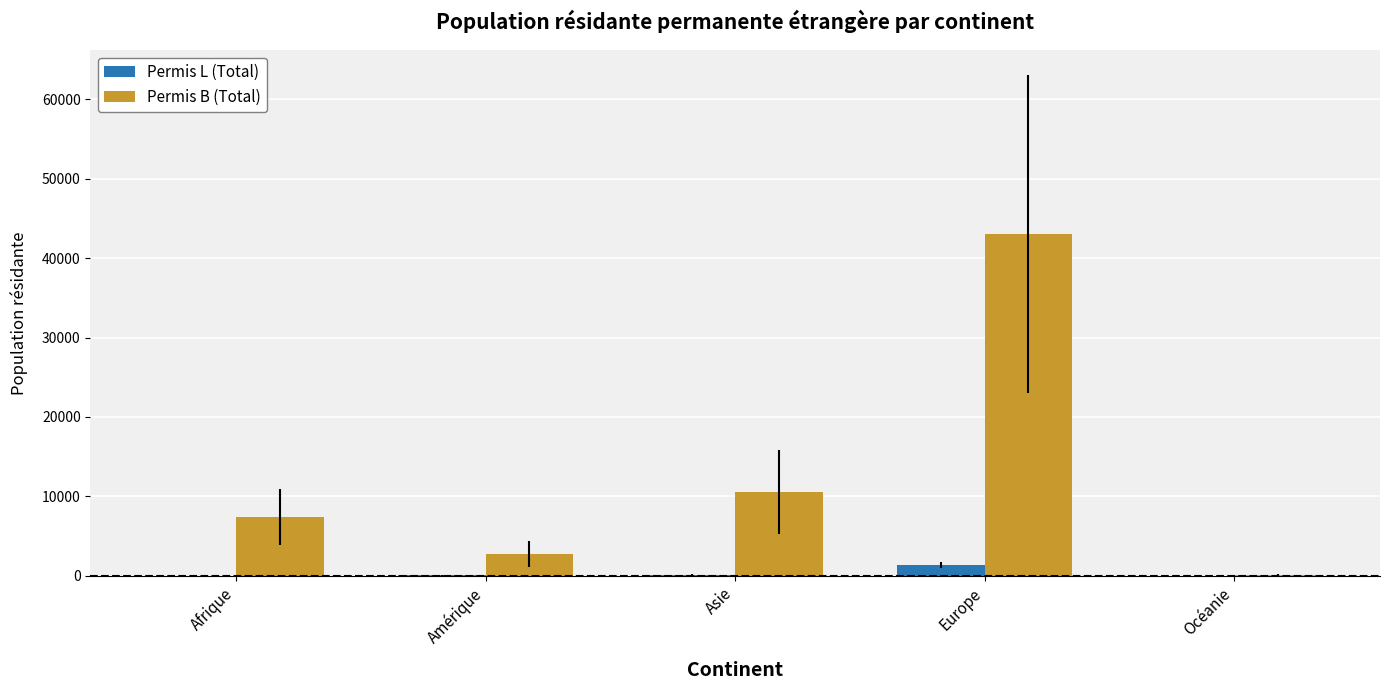

Where is Permis B (Total) nearest to the value 21579?

Asie